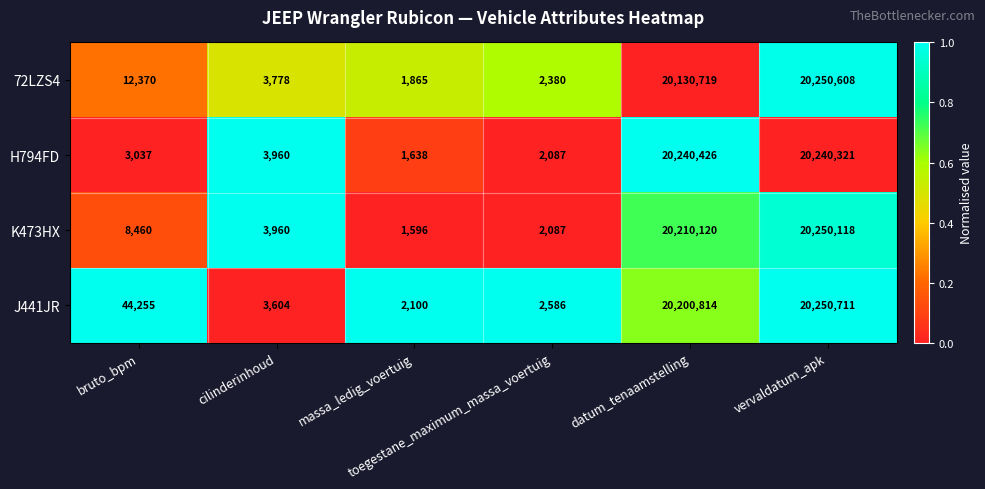

What is the sum of all H794FD values?

40491469